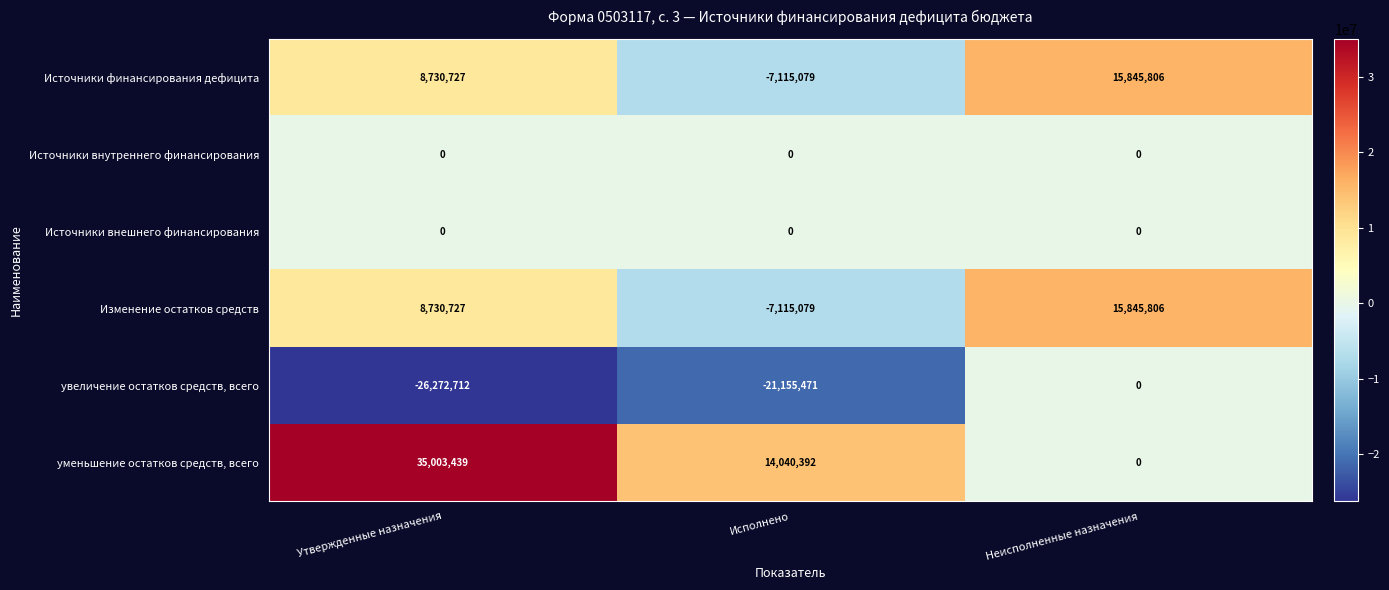

How many data points in Источники финансирования дефицита are less than 8730727?

1